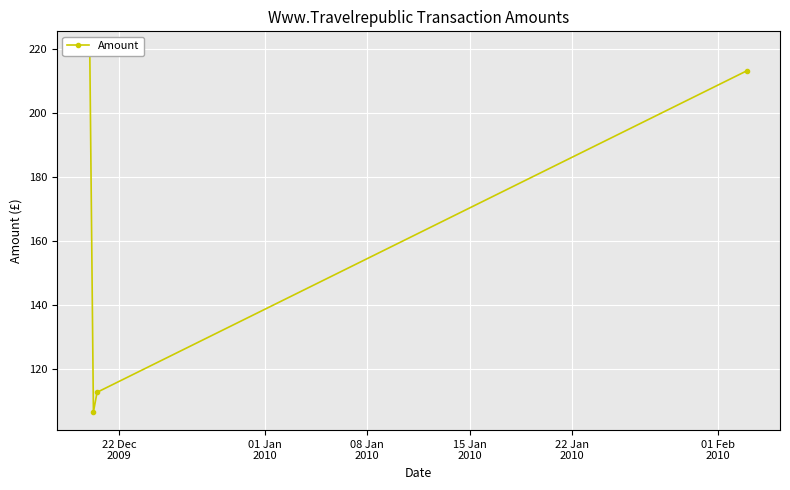

What is the sum of the values at 01 Jan
2010 and 15 Jan
2010?

319.9